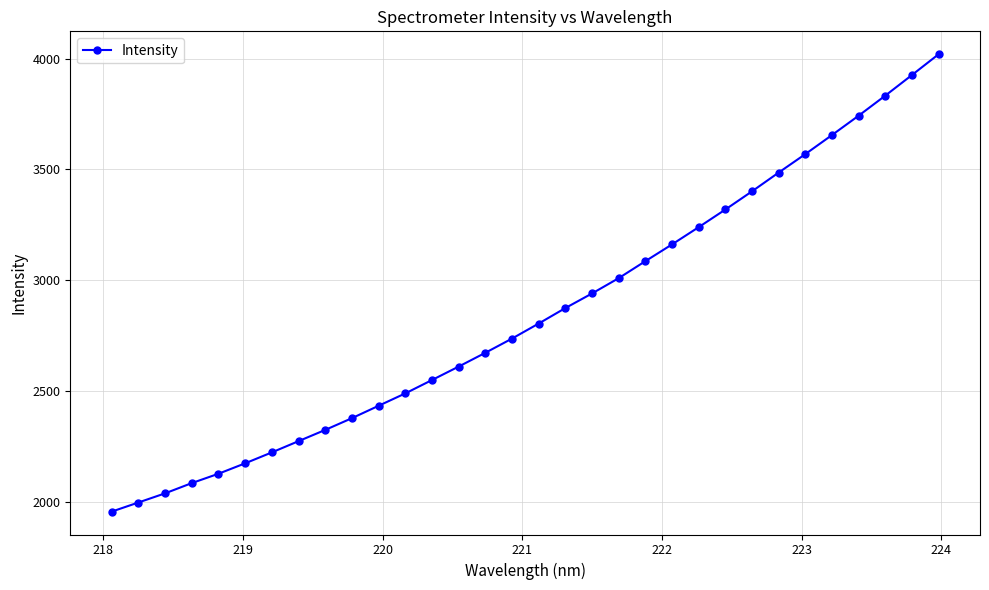

What is the value of the 15th point from the left?

2673.3